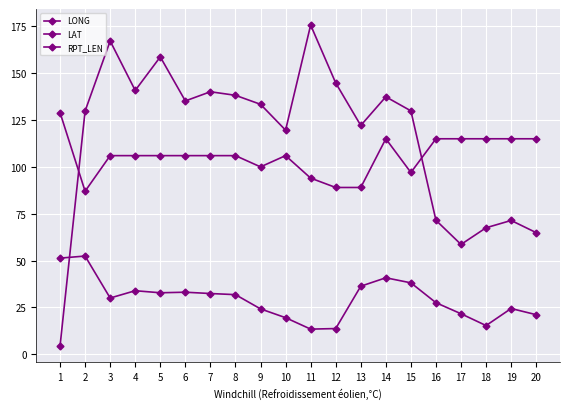

How many categories are shown in the chart?

20